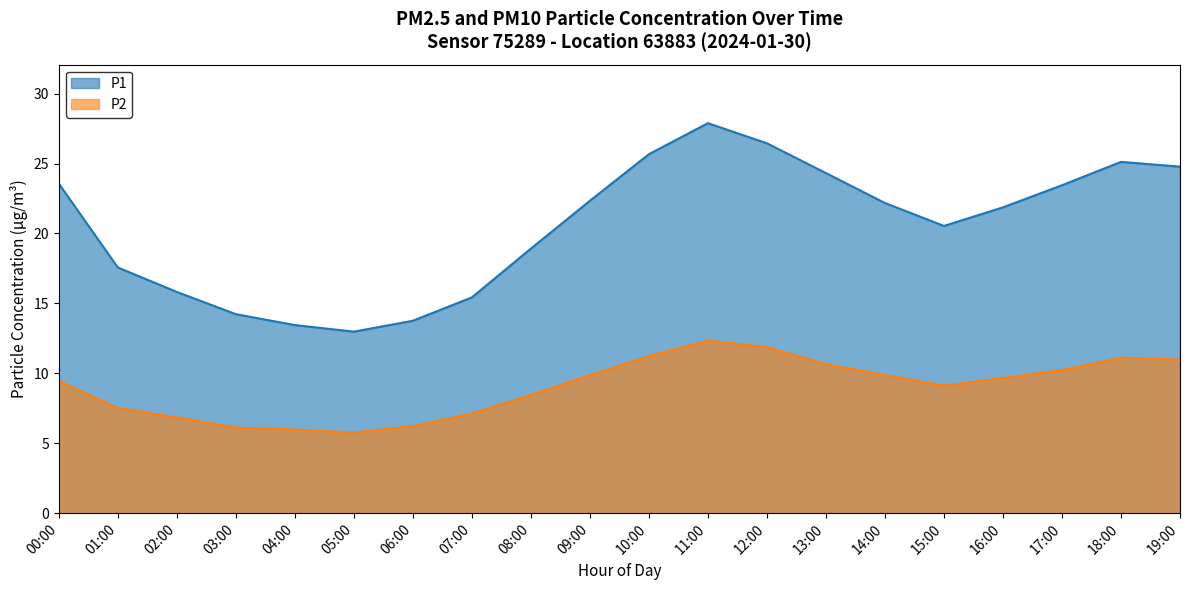

True or false: P2 has more than 2 points higher than both neighbors.

False